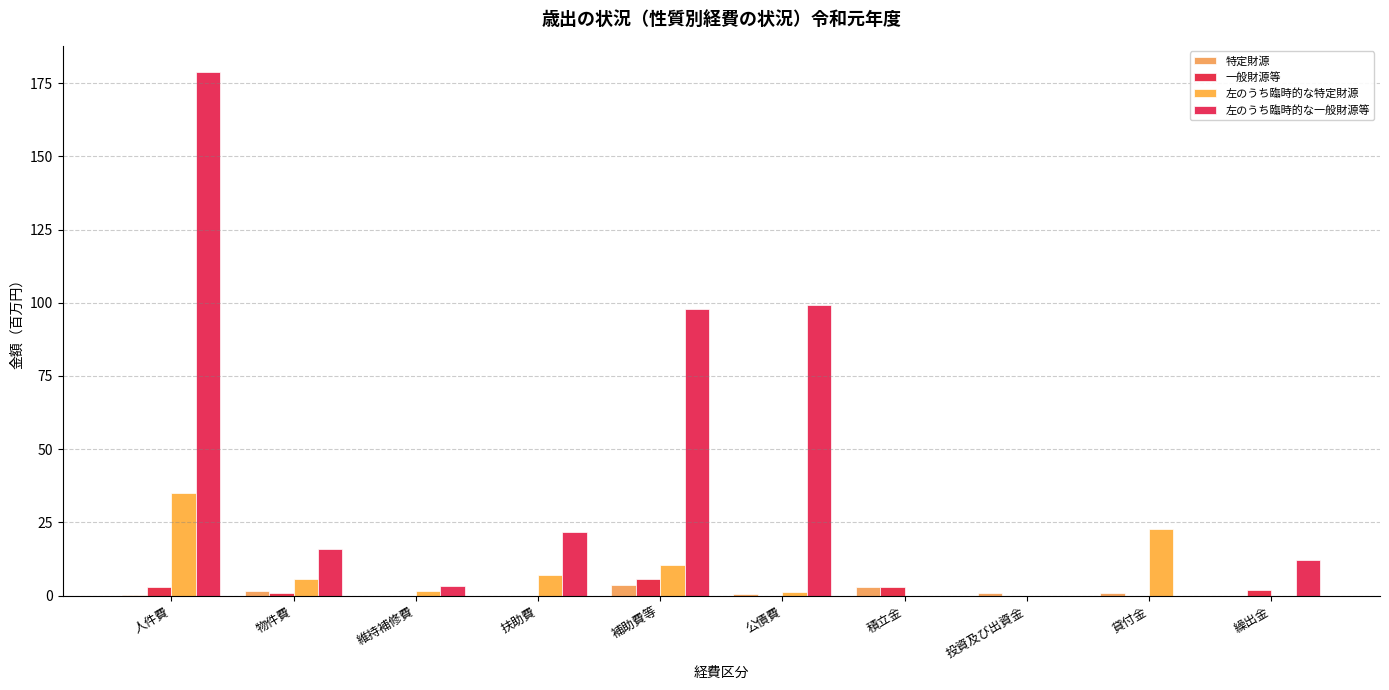

True or false: 一般財源等 has a value of 0.0 at 公債費.

True